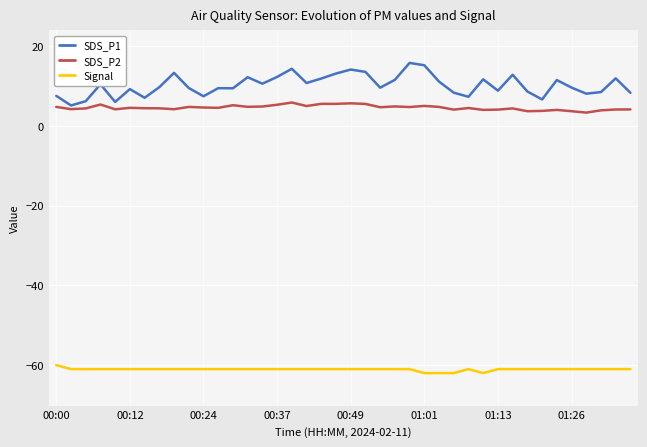

What is the lowest value of the SDS_P2 series?

3.4